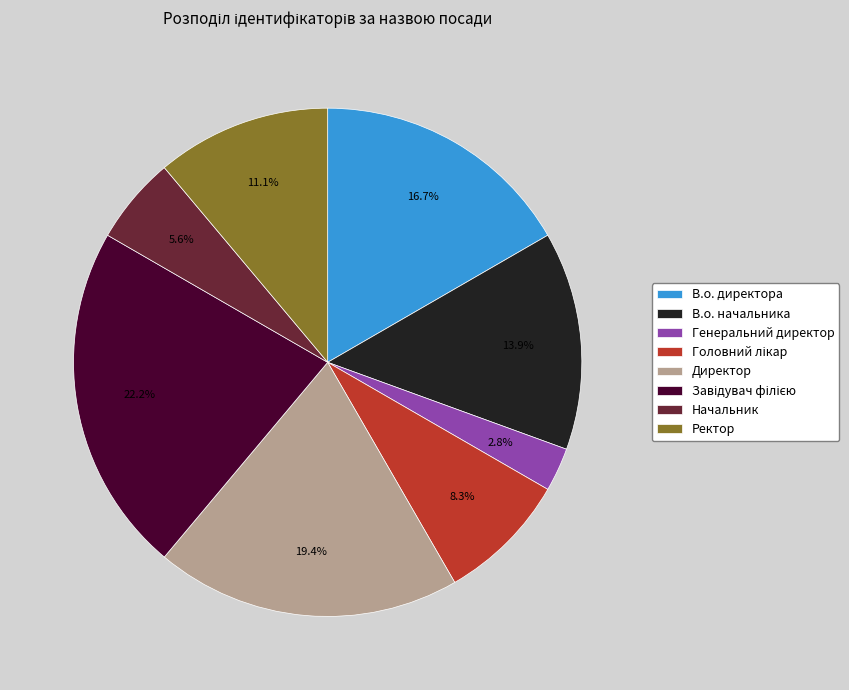

Does В.о. директора account for over 50% of the chart?

No